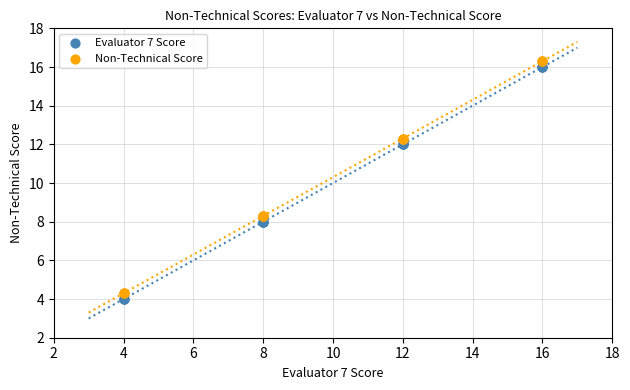

What is the X range (max minus min) for the scatter plot?

12.0